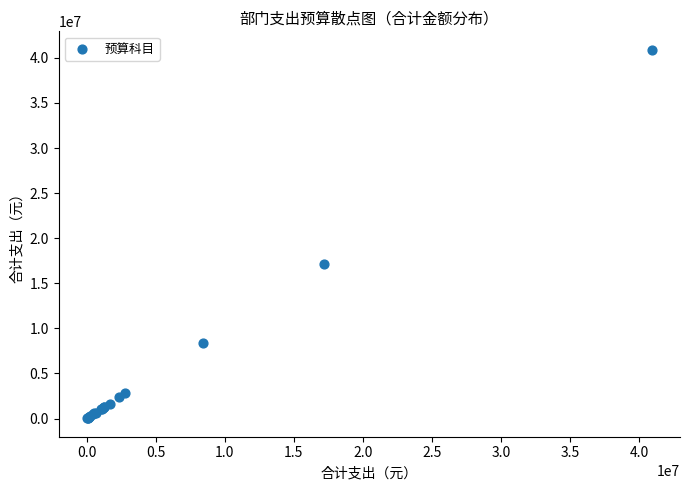

What Y value in the scatter plot is closest to 20464896?

17171230.8